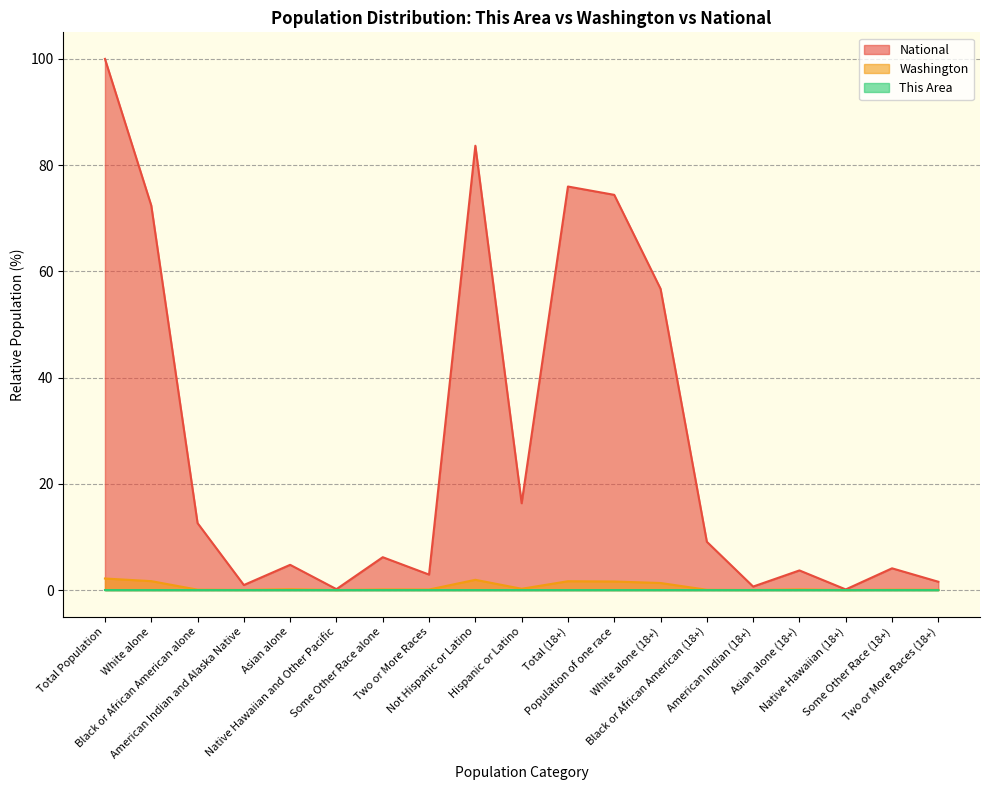

What is the label of the 12th point from the right?

Two or More Races